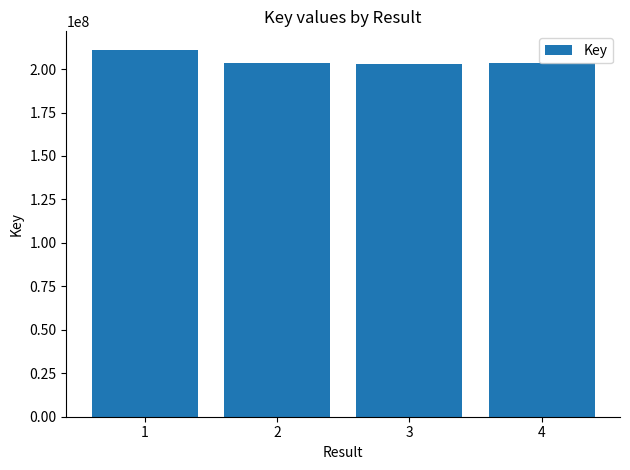

How many data points does each series have?

4